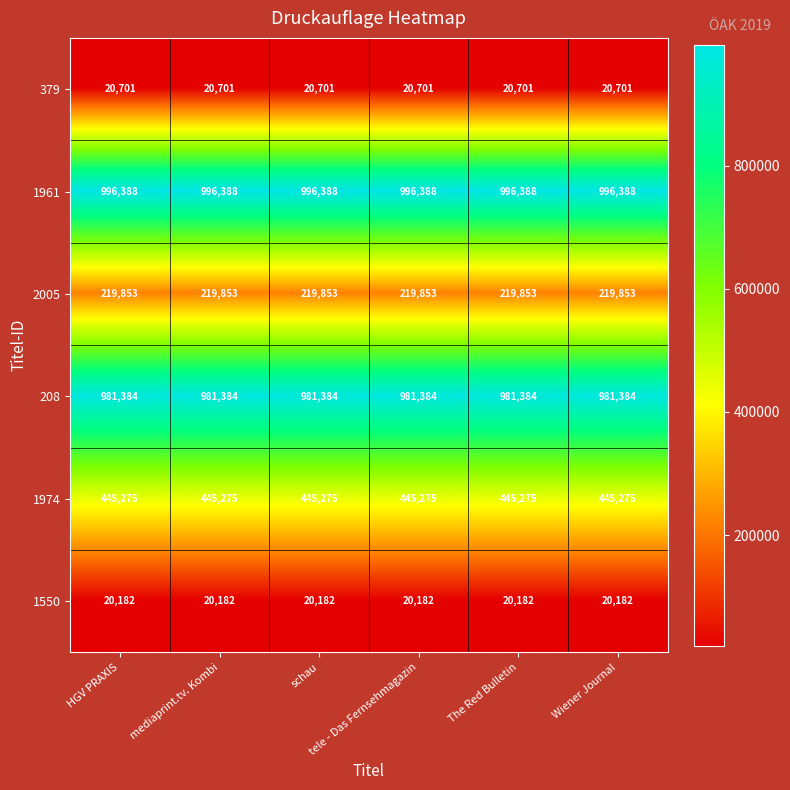

Which series has the largest total across all categories?

1961